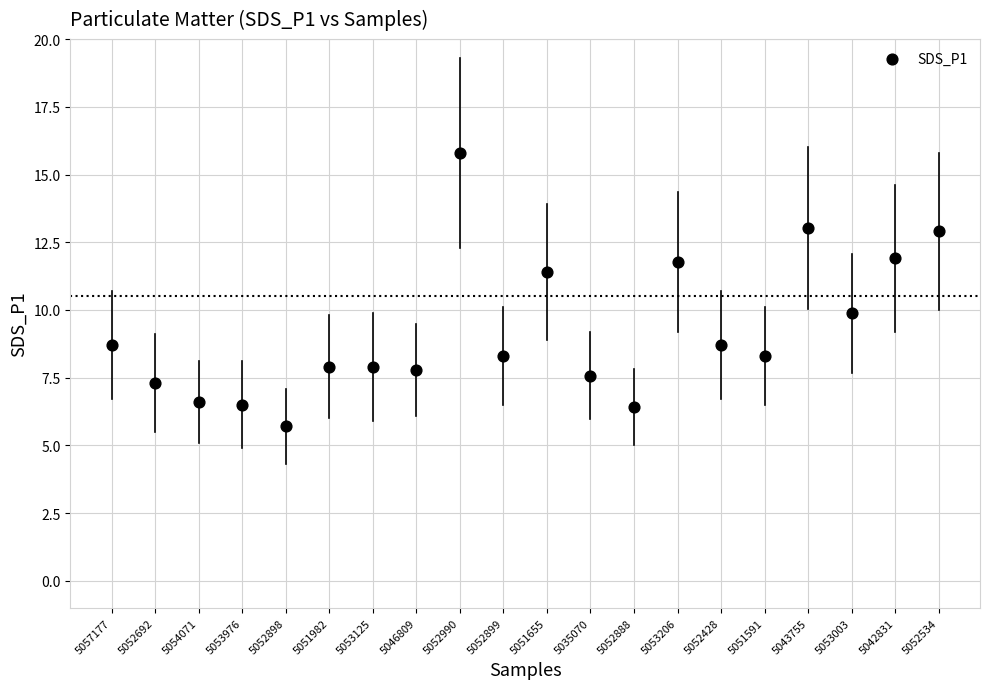

What is the range of Y values (max minus min)?

10.1